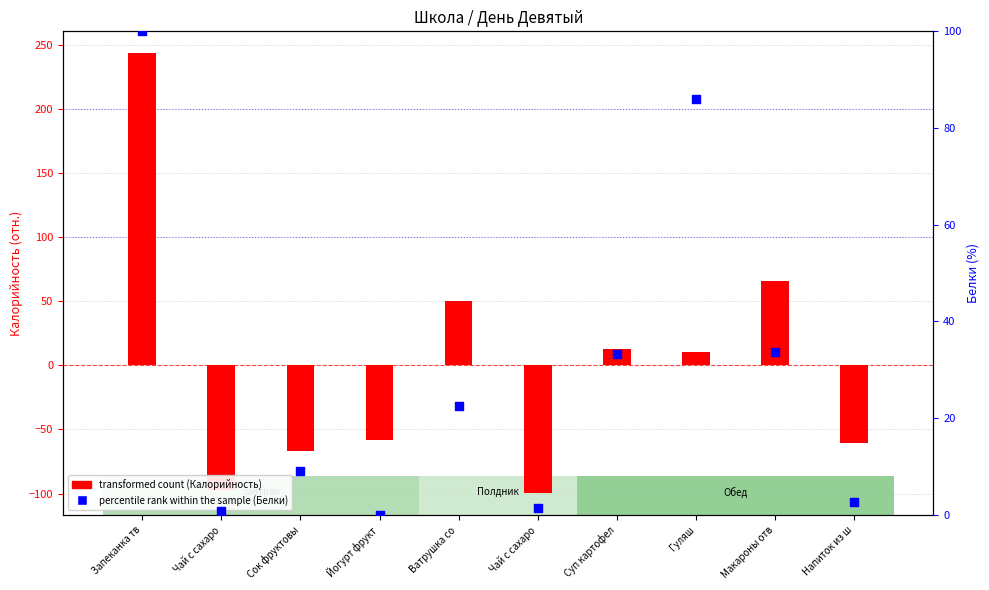

Which series reaches the minimum Y coordinate?

transformed count (Калорийность)